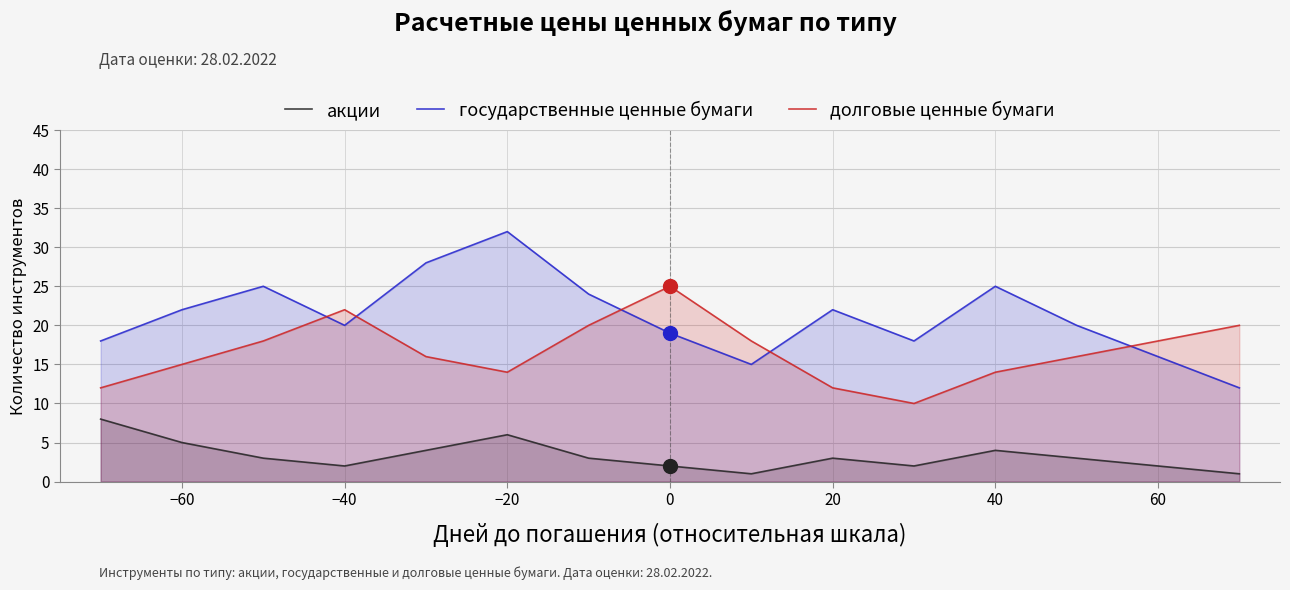

The государственные ценные бумаги series shows 19 at 0. True or false?

True